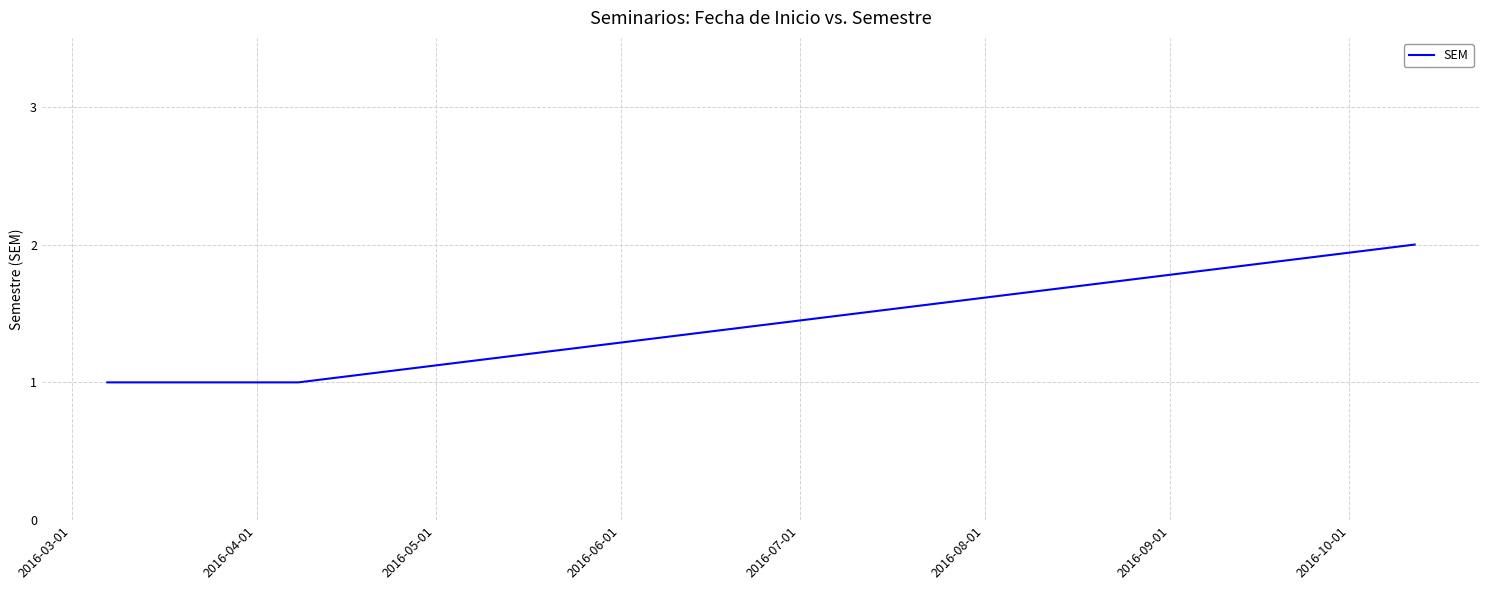

True or false: there are more than 2 points higher than both neighbors.

False